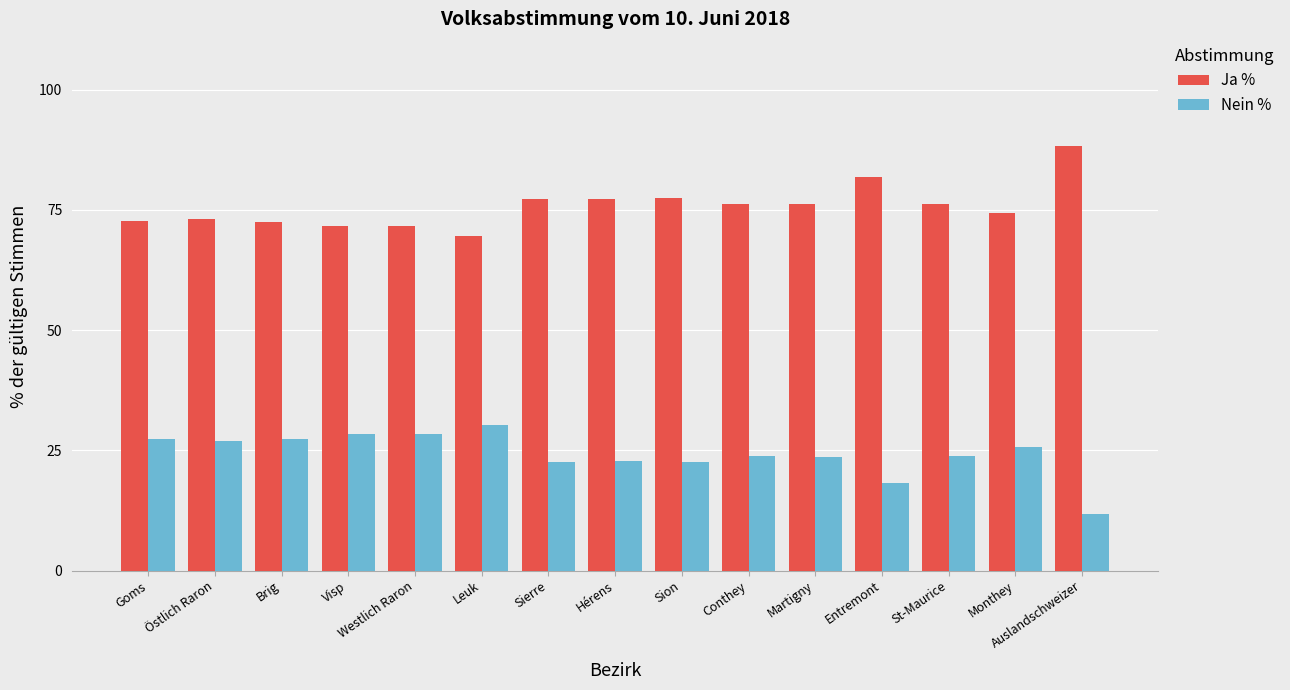

What are all the series names shown in the legend?

Ja %, Nein %